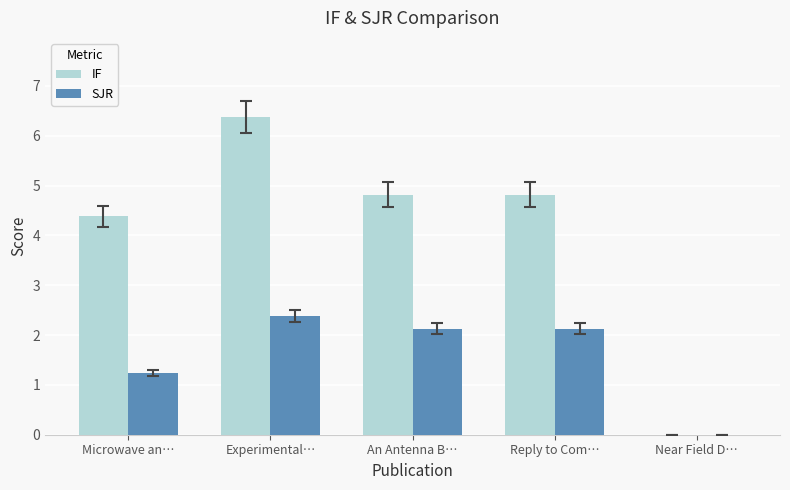

What is the average value of the SJR series?

1.6